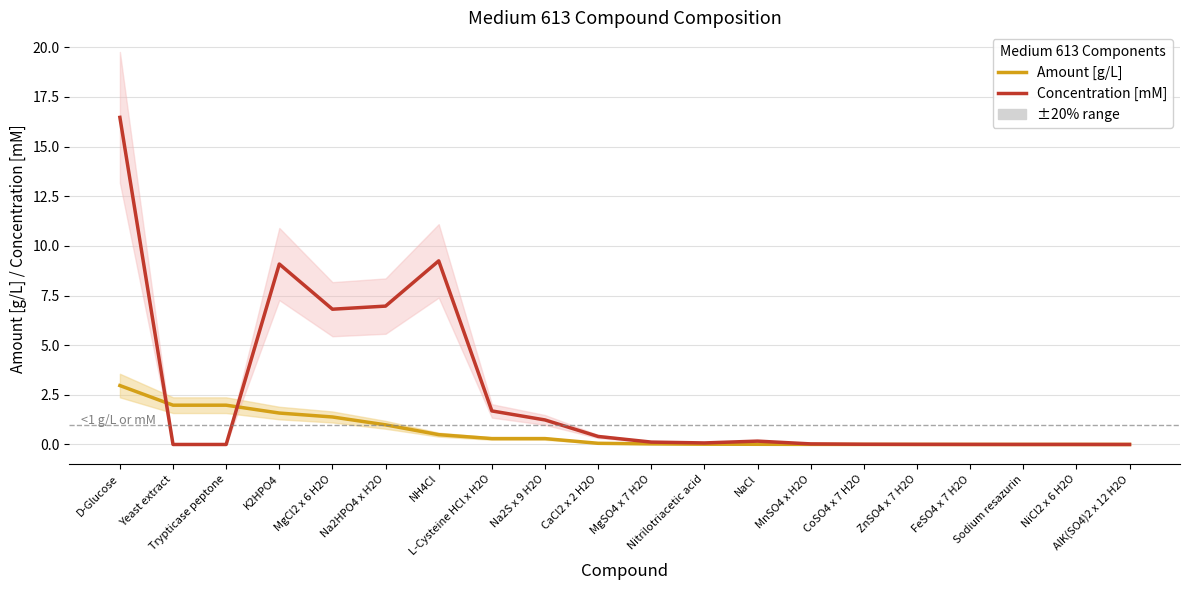

At how many categories does at least one series exceed 12?

1